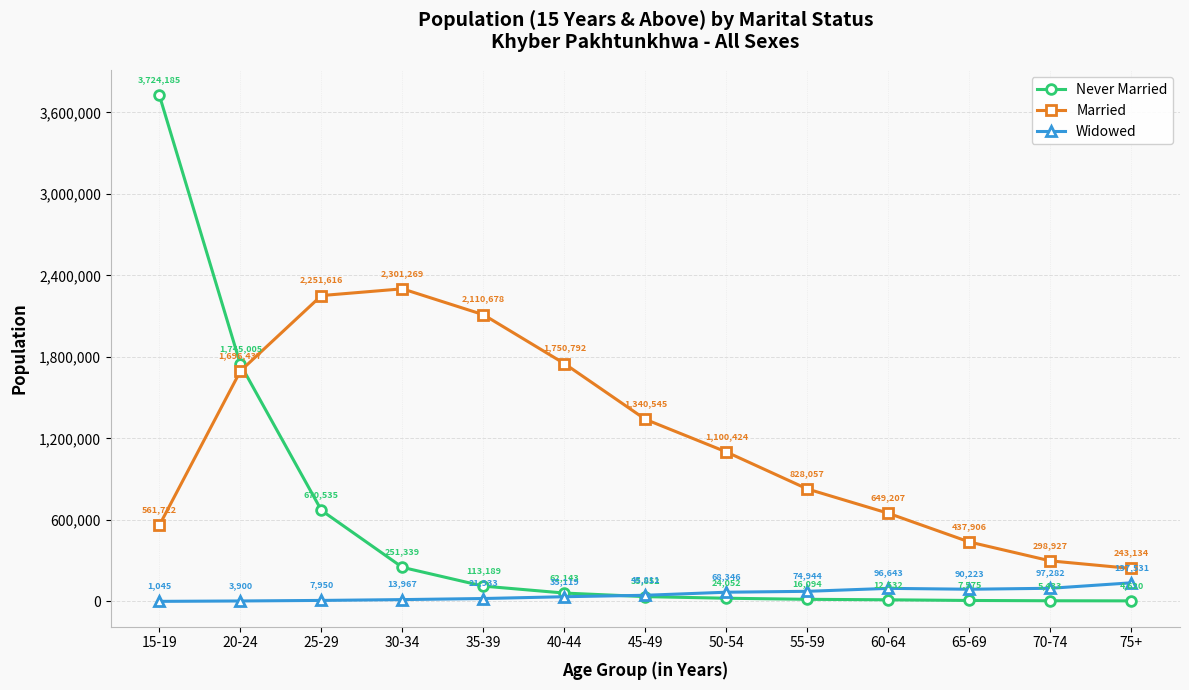

True or false: Widowed and Married intersect in this chart.

False